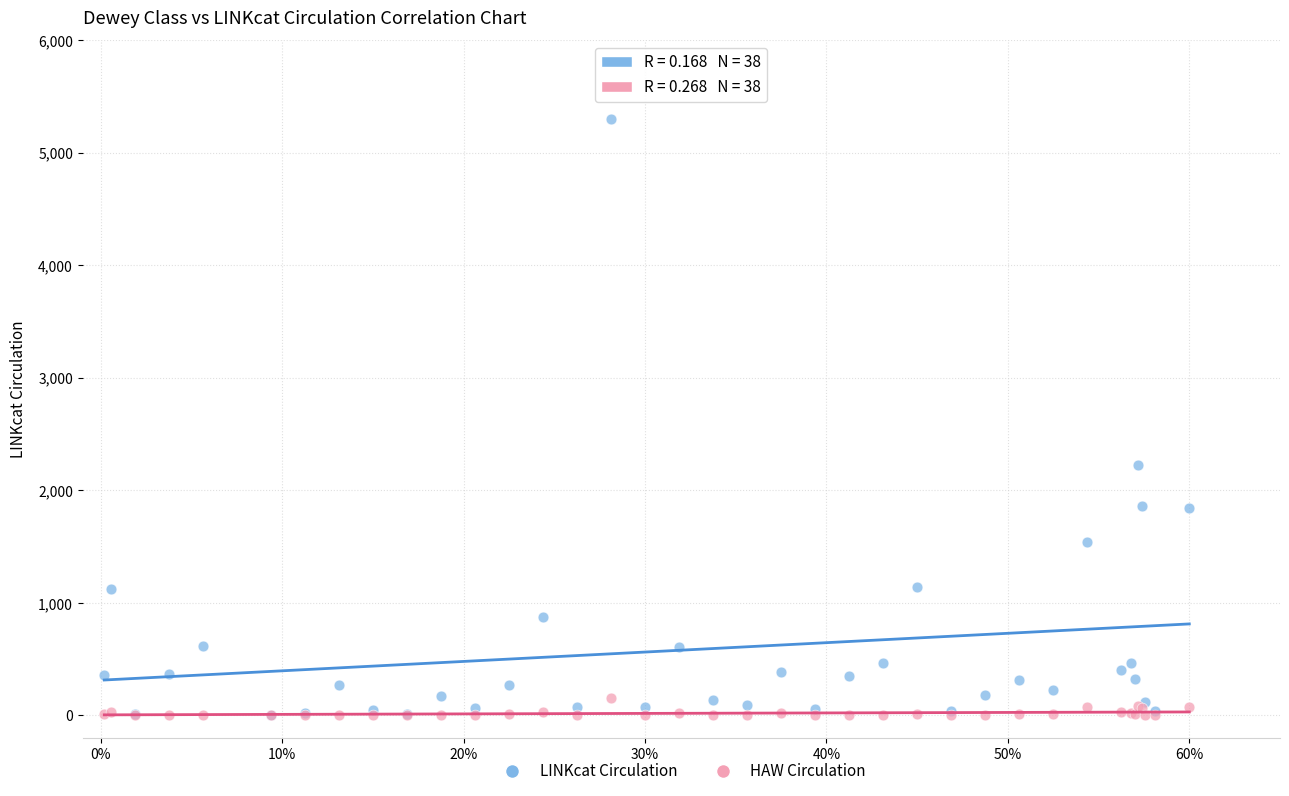

In the LINKcat Circulation series, what Y value is closest to 2649?

2222